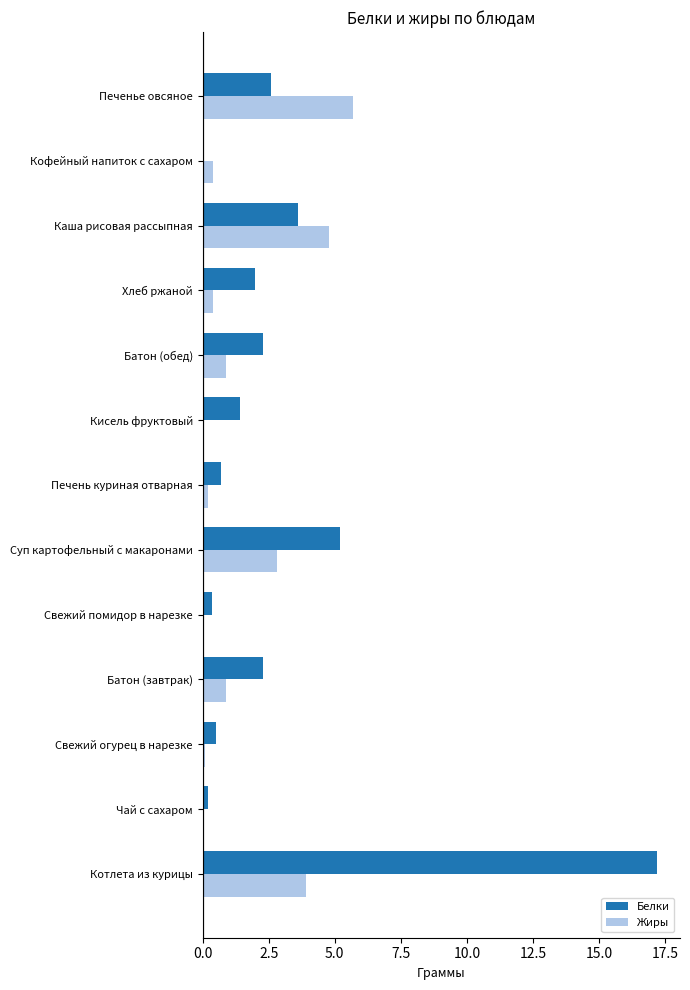

Which series changed the most between Свежий помидор в нарезке and Хлеб ржаной?

Белки